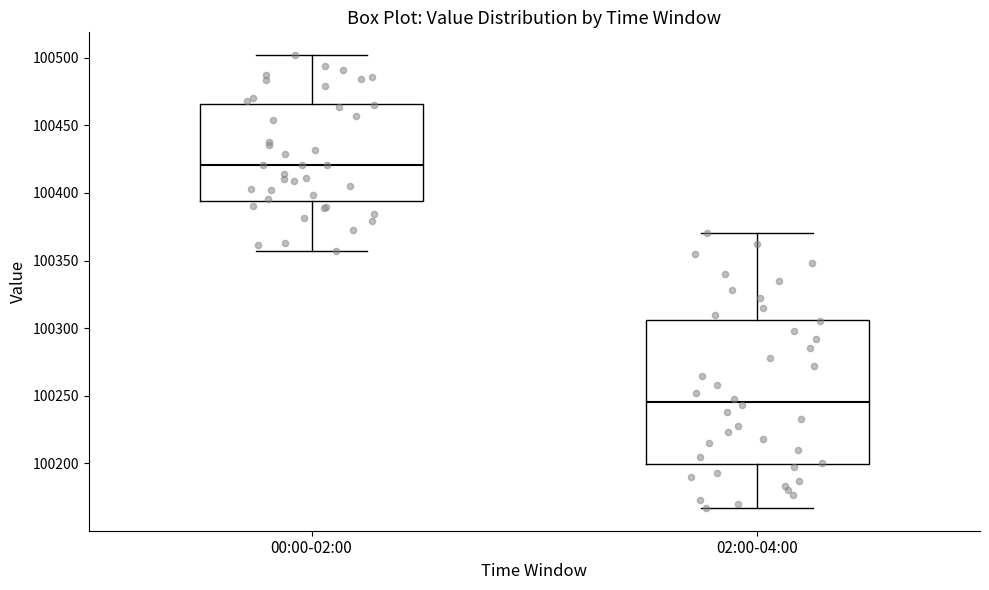

Where does the upper whisker of the box for 02:00-04:00 end on the y-axis? The values are not printed on the chart, so give them approximately, as read against the axis.

100370